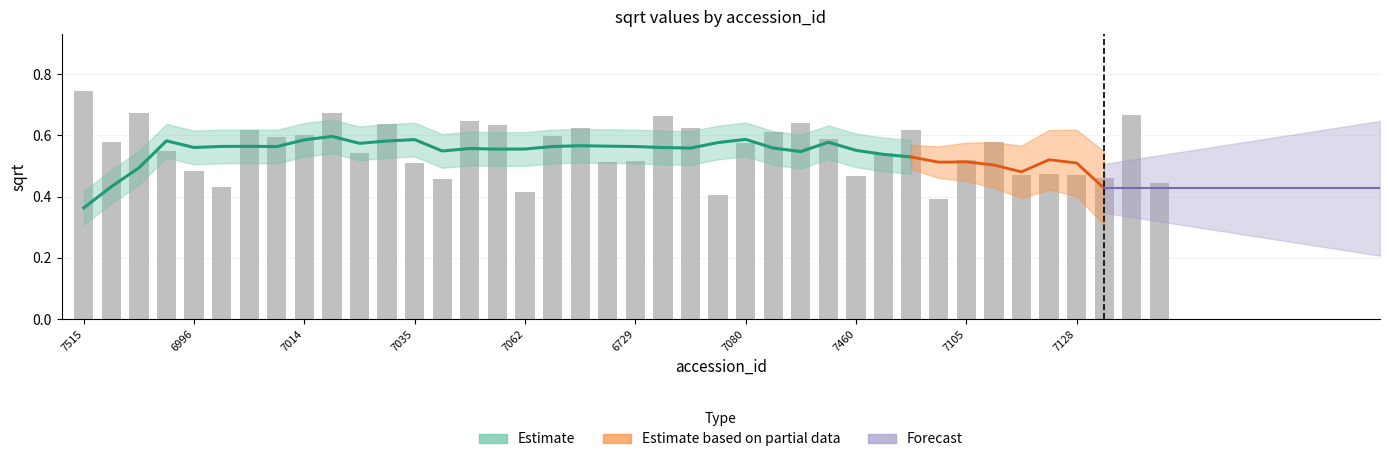

What is the change in value from 7515 to 6992?

-0.3